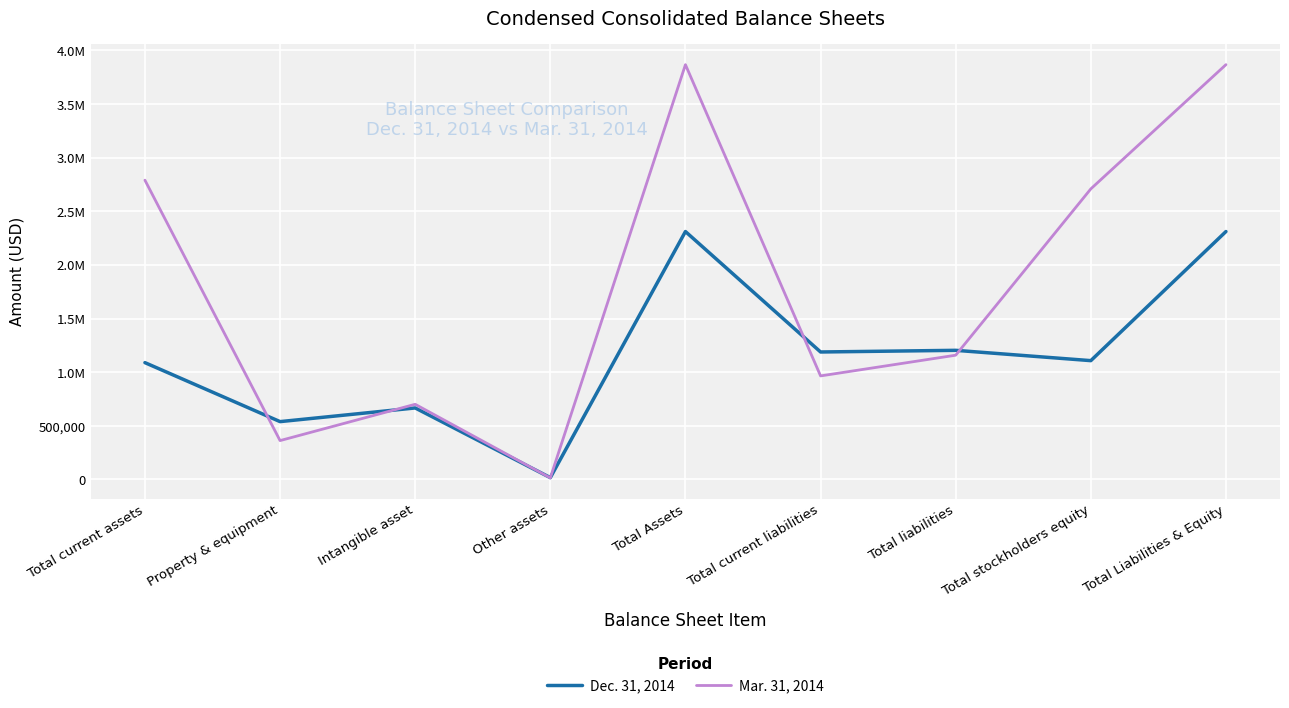

How many categories are shown in the chart?

9